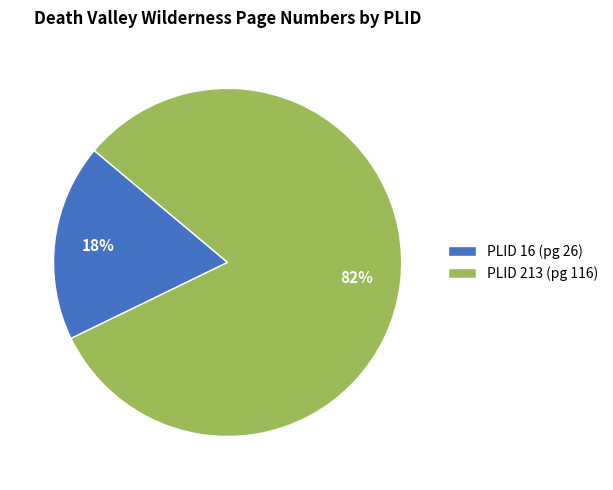

Between PLID 213 (pg 116) and PLID 16 (pg 26), which is larger?

PLID 213 (pg 116)